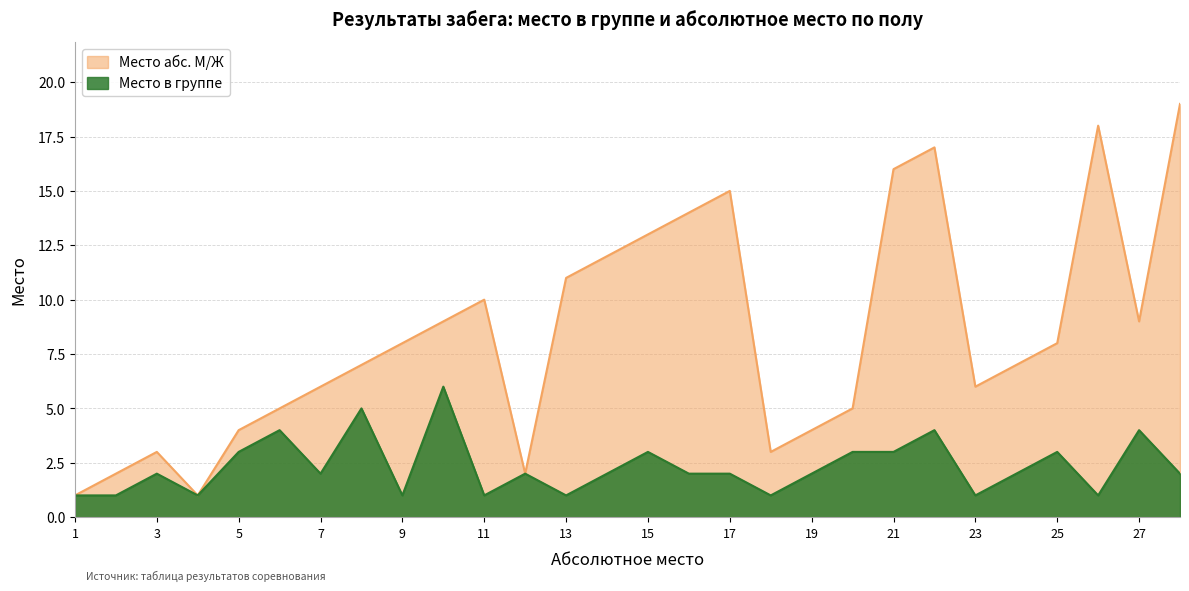

What is the approximate value of Место абс. М/Ж at 11?

10